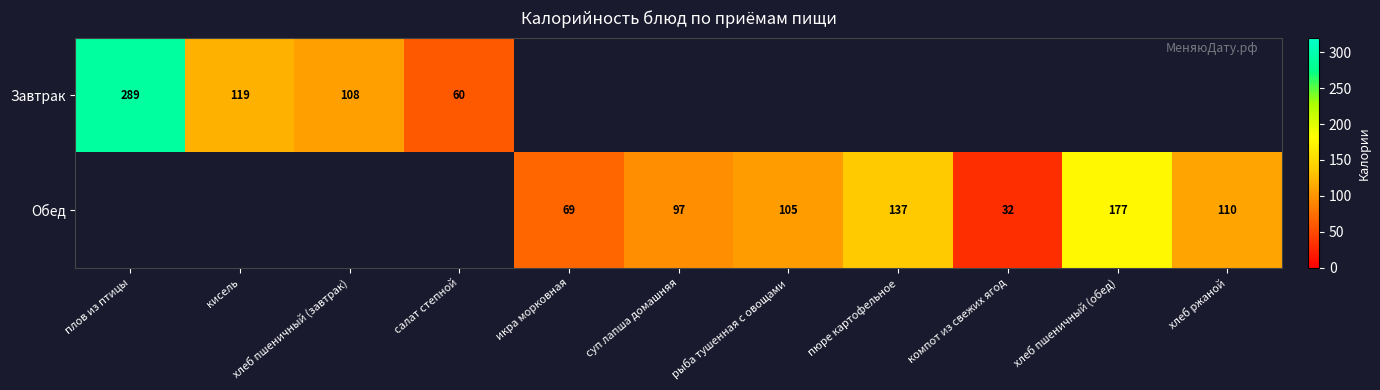

The Обед series shows 177 at хлеб пшеничный (обед). True or false?

True